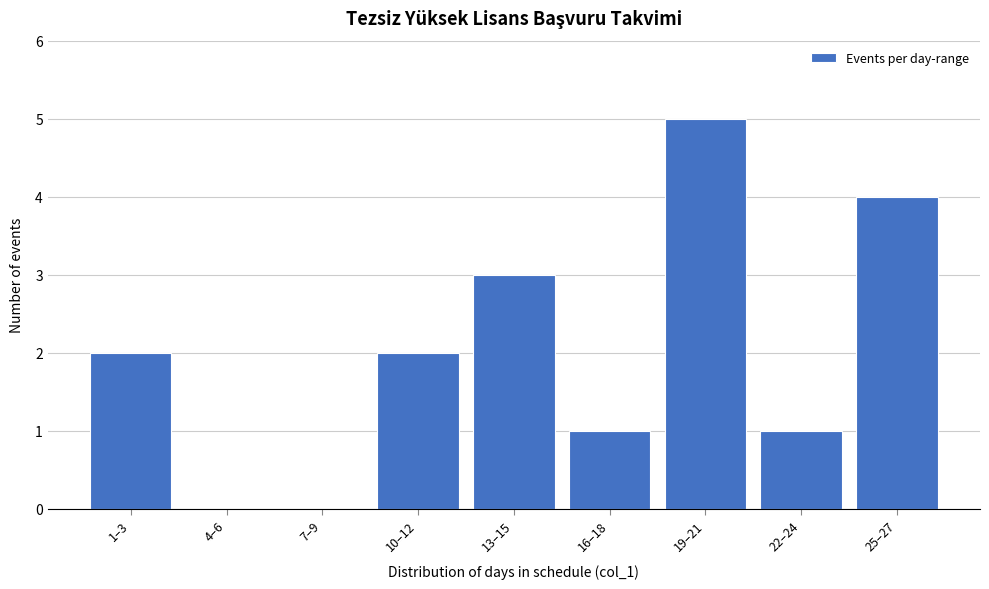

Reading left to right, extract all data points from this chart.

1–3=2	4–6=0	7–9=0	10–12=2	13–15=3	16–18=1	19–21=5	22–24=1	25–27=4